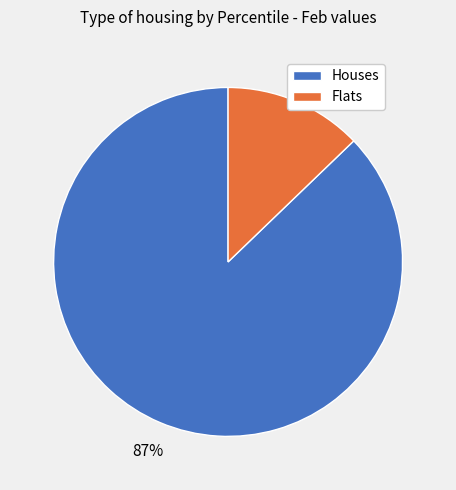

Does any single category account for the majority?

Yes